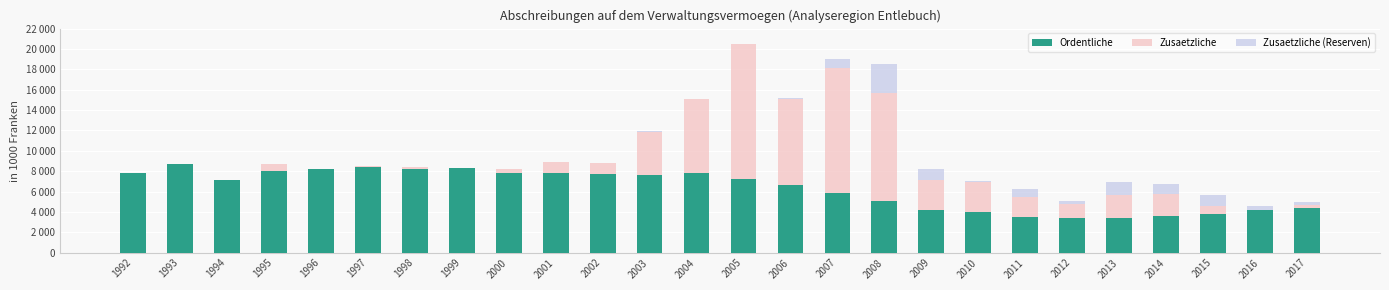

What are all the series names shown in the legend?

Ordentliche, Zusaetzliche, Zusaetzliche (Reserven)